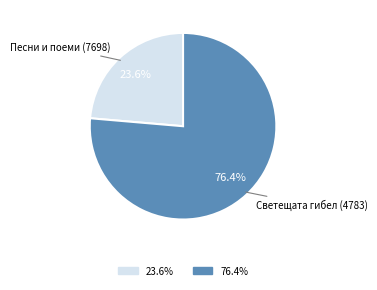

What is the total percentage of Песни и поеми (7698) and Светещата гибел (4783)?

100.0%